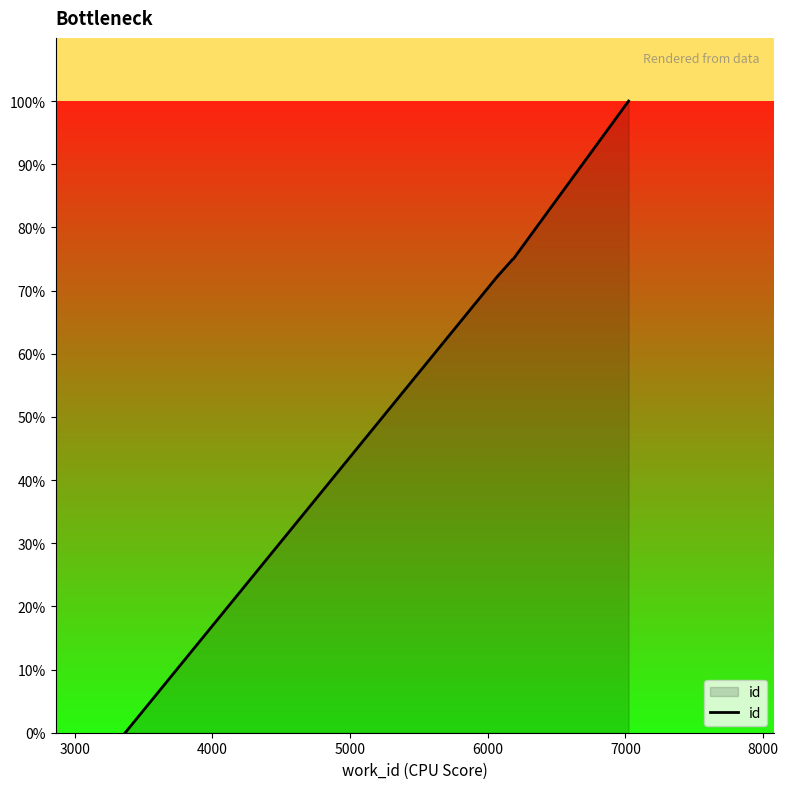

True or false: the data has more than 1 interior local peaks.

False